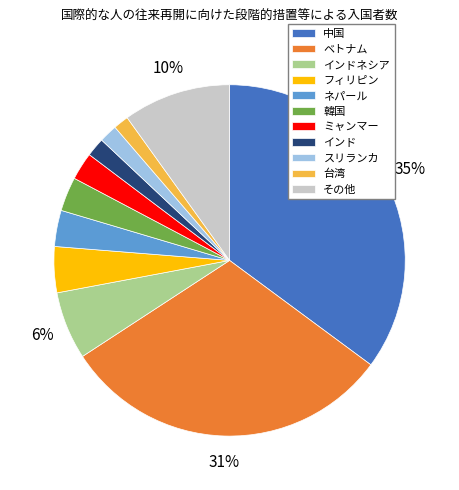

To the nearest percent, what is the difference between the 中国 and インド slice percentages?

33%